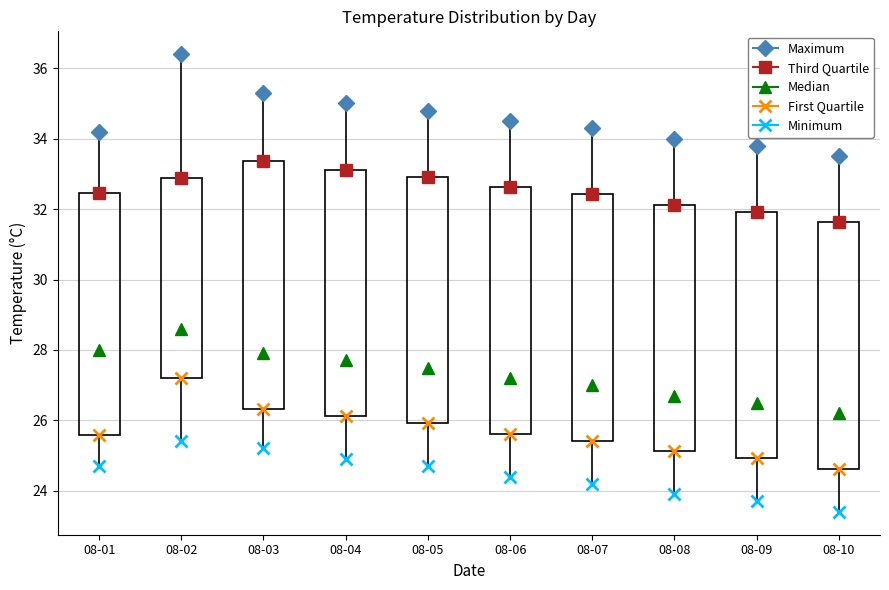

Reading left to right, read every box against the y-axis: the position of its median line, the range the box covers, and the ends of its whiskers. The values are not printed on the chart, so give them approximately, as read against the axis.

08-01: median 28.0, box 25.6 to 32.4, whiskers 24.8 to 34.2
08-02: median 28.6, box 27.2 to 32.8, whiskers 25.4 to 36.4
08-03: median 28.0, box 26.4 to 33.4, whiskers 25.2 to 35.4
08-04: median 27.8, box 26.2 to 33.2, whiskers 25.0 to 35.0
08-05: median 27.6, box 26.0 to 33.0, whiskers 24.8 to 34.8
08-06: median 27.2, box 25.6 to 32.6, whiskers 24.4 to 34.6
08-07: median 27.0, box 25.4 to 32.4, whiskers 24.2 to 34.4
08-08: median 26.8, box 25.2 to 32.2, whiskers 24.0 to 34.0
08-09: median 26.6, box 25.0 to 32.0, whiskers 23.8 to 33.8
08-10: median 26.2, box 24.6 to 31.6, whiskers 23.4 to 33.6